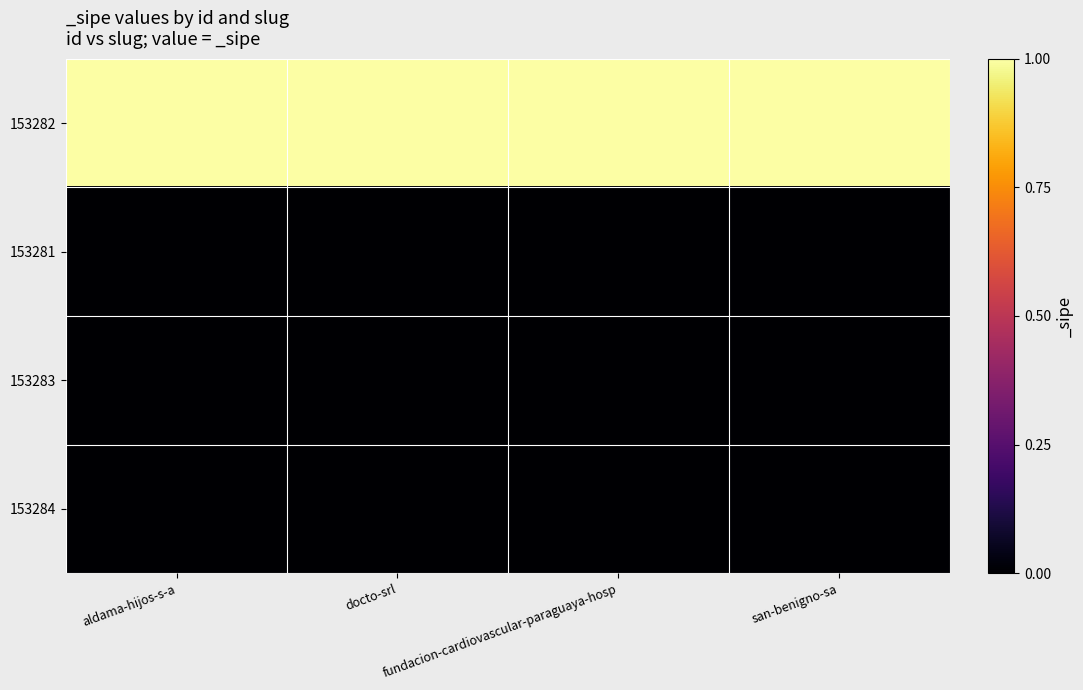

Which has a higher value, san-benigno-sa or aldama-hijos-s-a?

san-benigno-sa